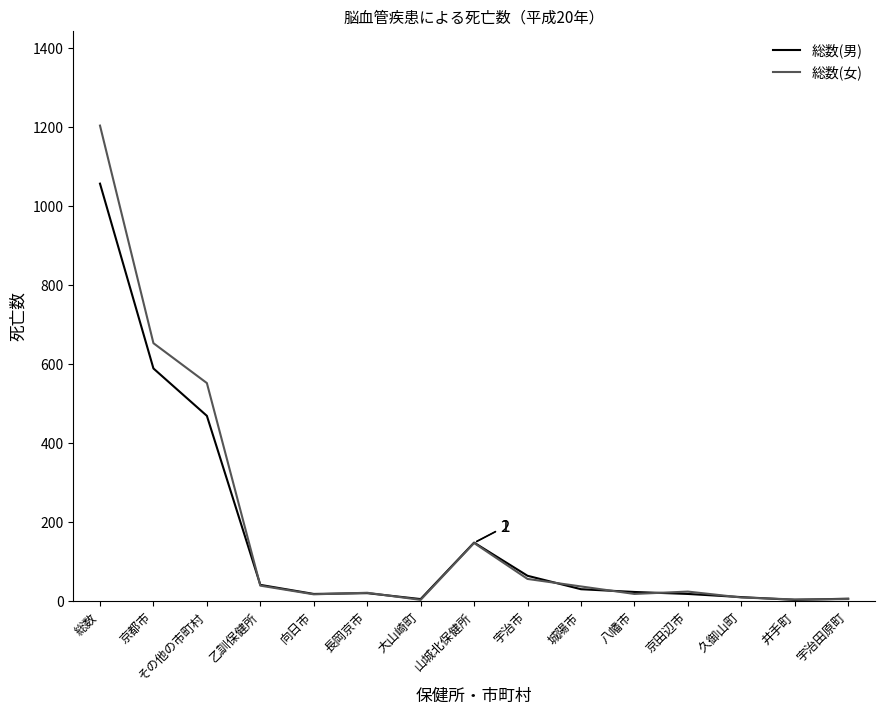

At which category is the sum across all series the highest?

総数